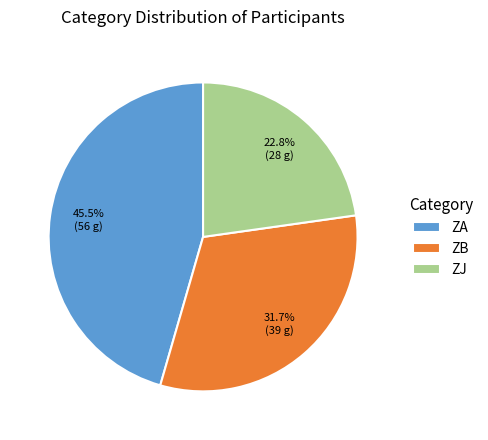

Rank the categories by value from highest to lowest.

ZA, ZB, ZJ